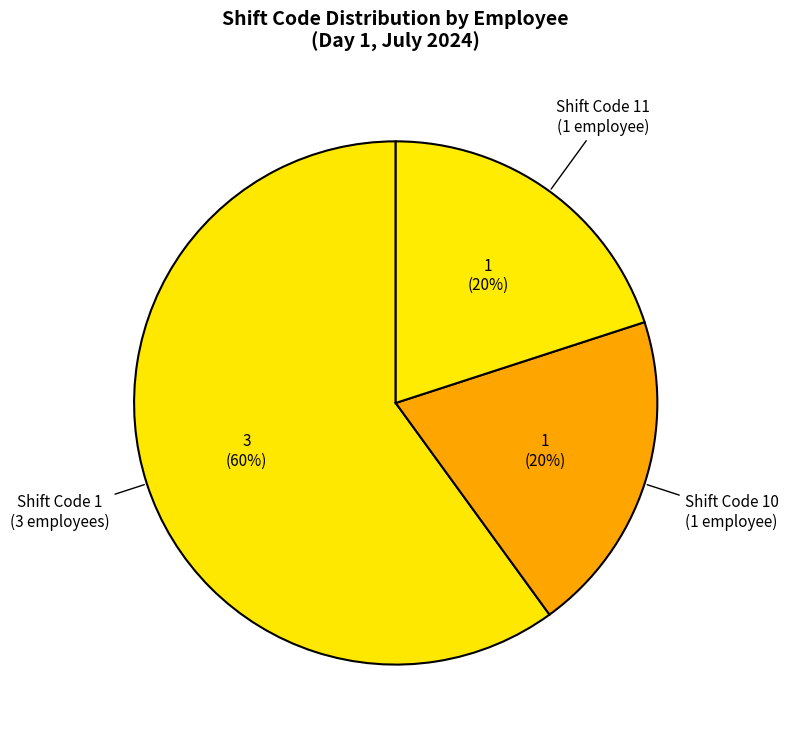

Approximately how many times larger is the value at Shift Code 10 compared to Shift Code 1?

0.3